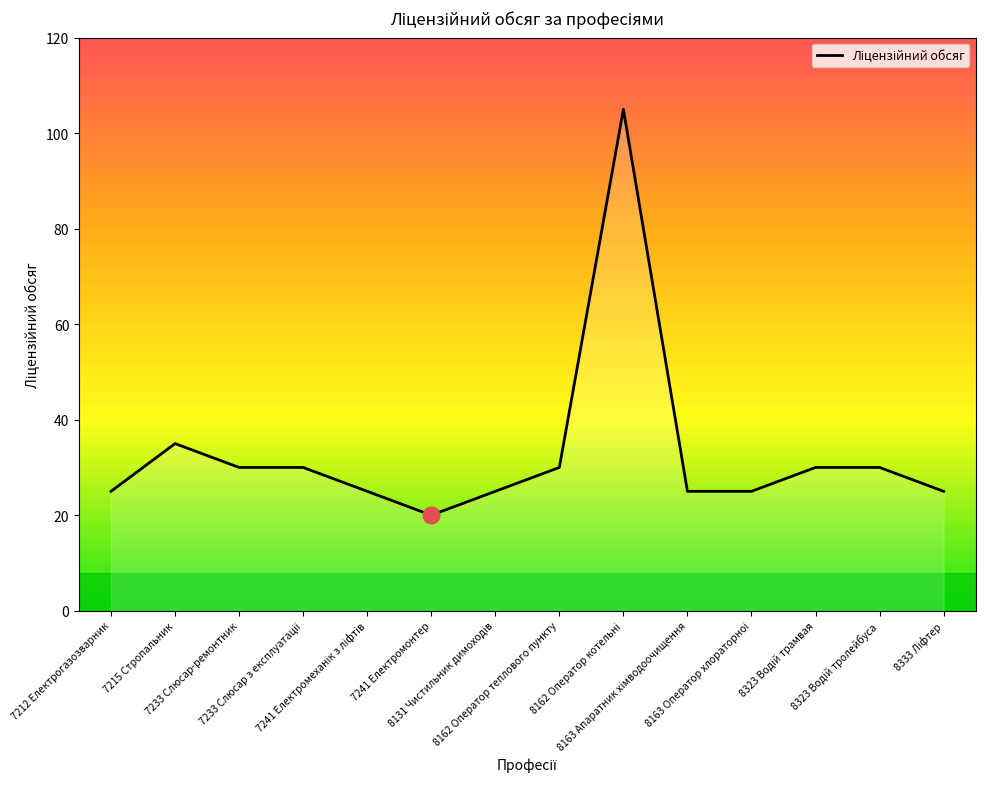

What is the greatest value displayed?

105